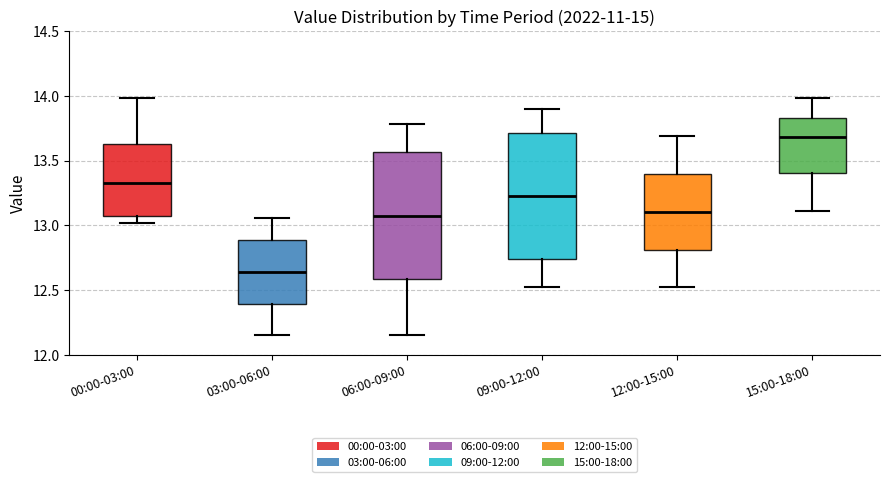

Which box's median line is the lowest?

03:00-06:00